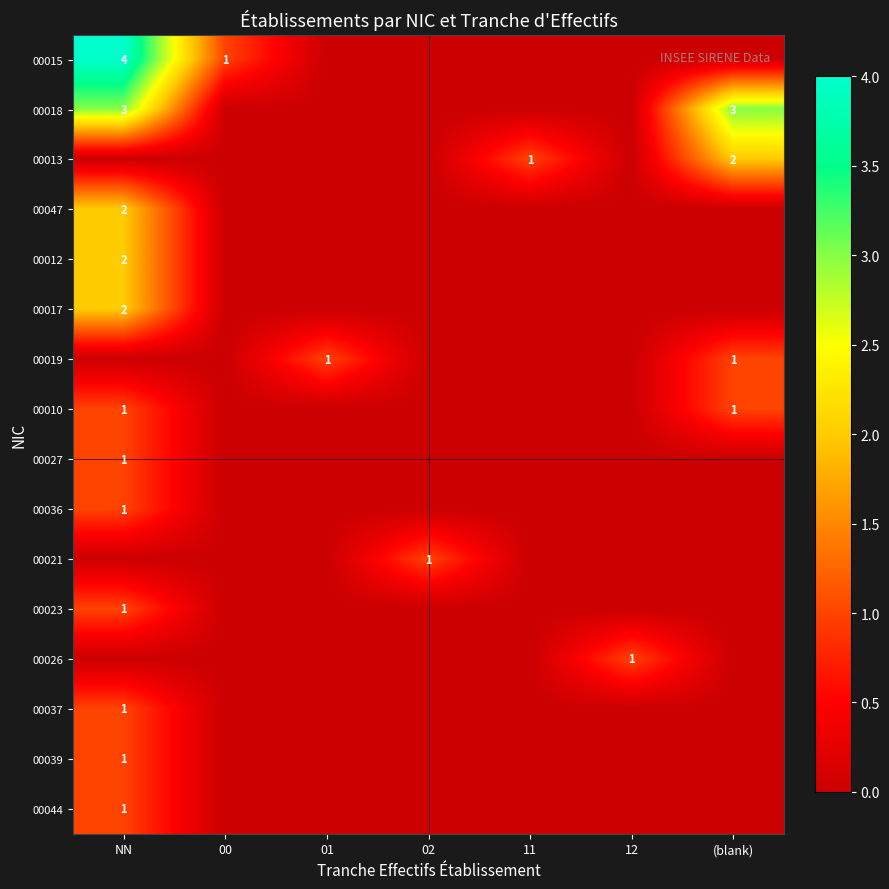

The value of 00015 at NN is 2. True or false?

False